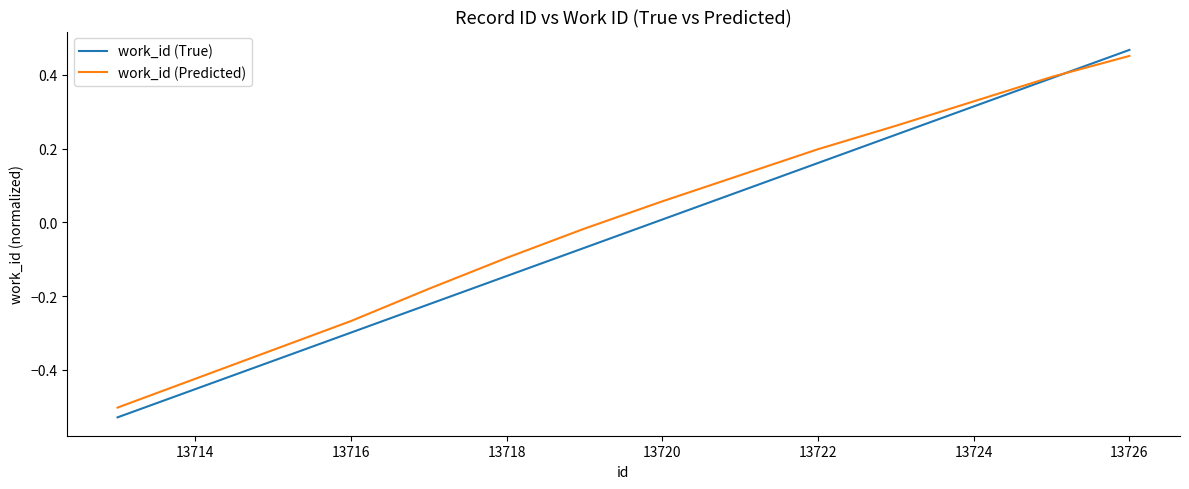

At how many categories does at least one series exceed 0?

5